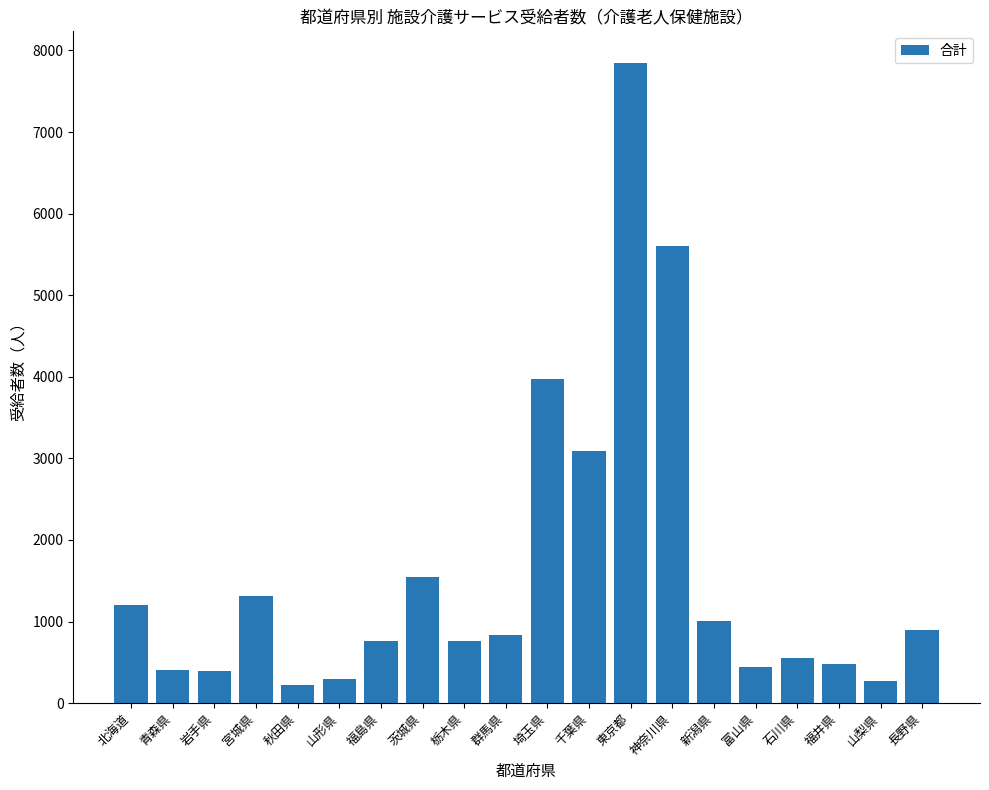

What position from the left is 千葉県?

12